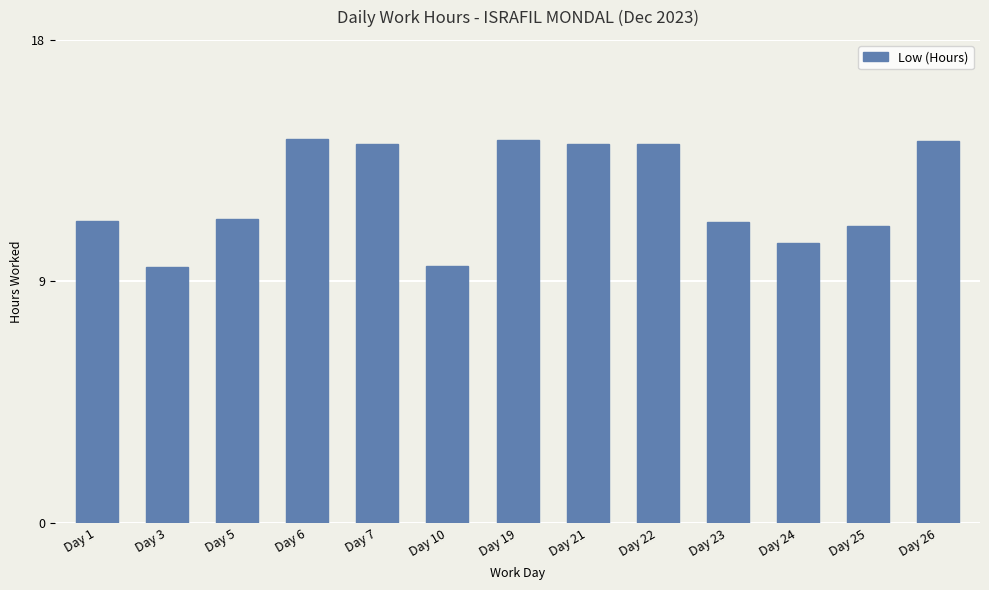

The value at Day 5 is 5.0. True or false?

False